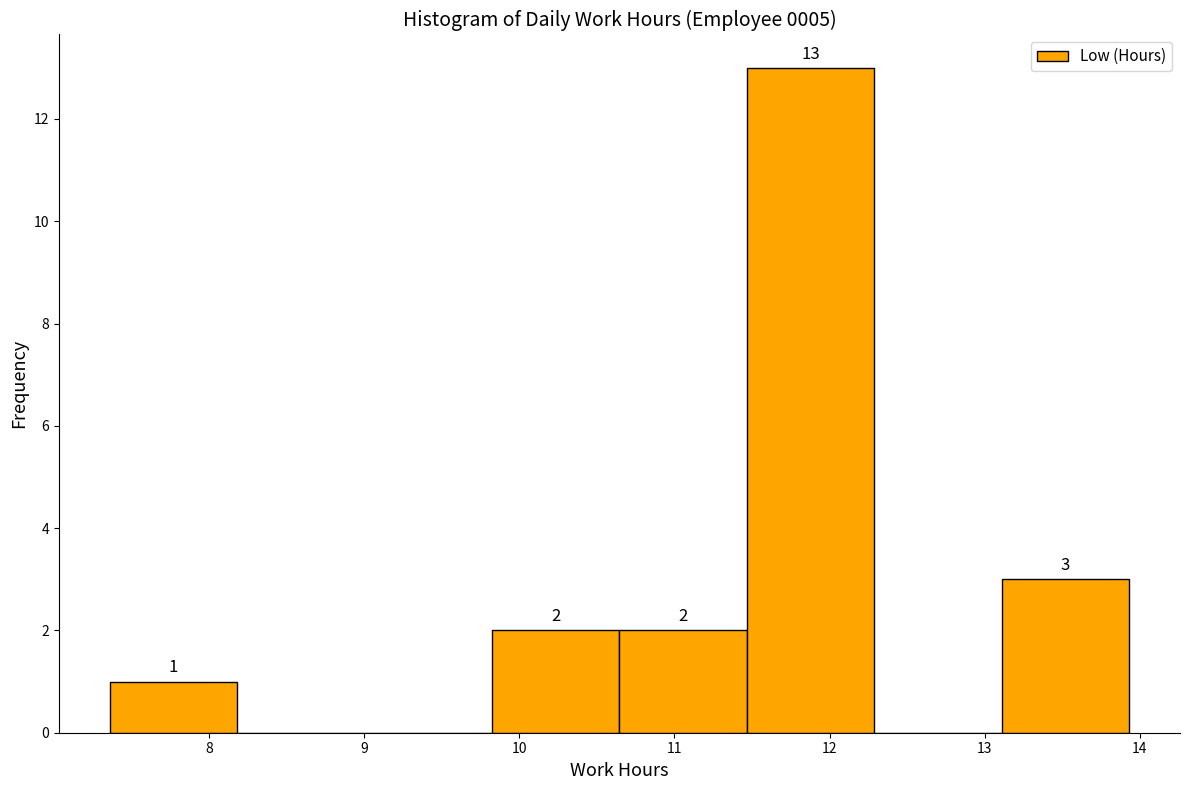

Which range on the x-axis has the tallest bar?

11.5 to 12.3